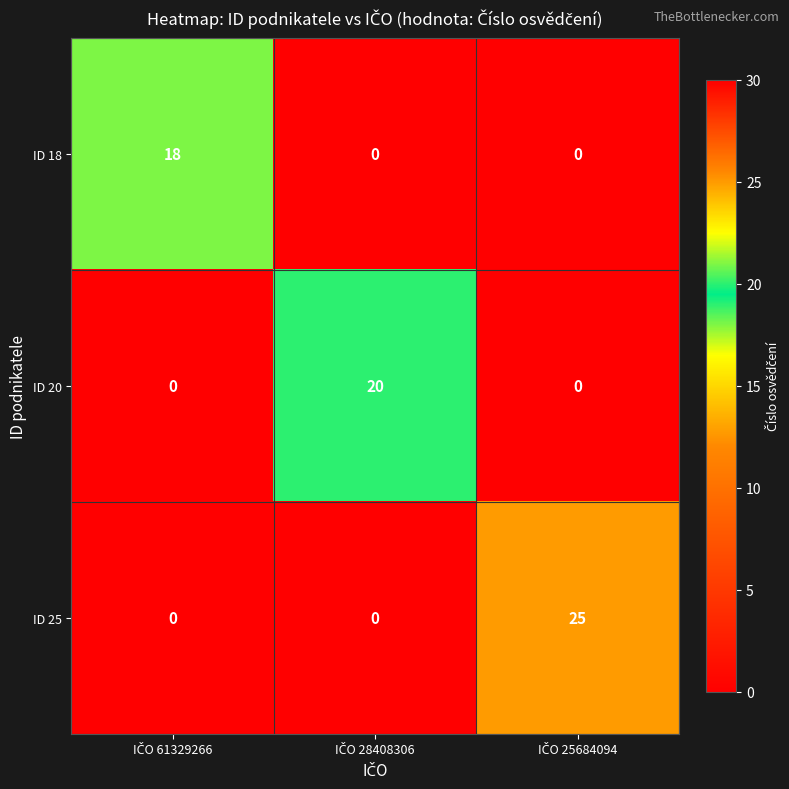

At how many categories does at least one series exceed 24?

1